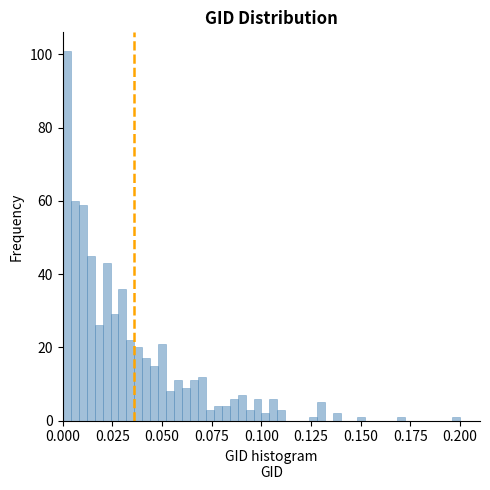

Read against the x-axis, roughly where is the centre of the tallest bar?

0.000